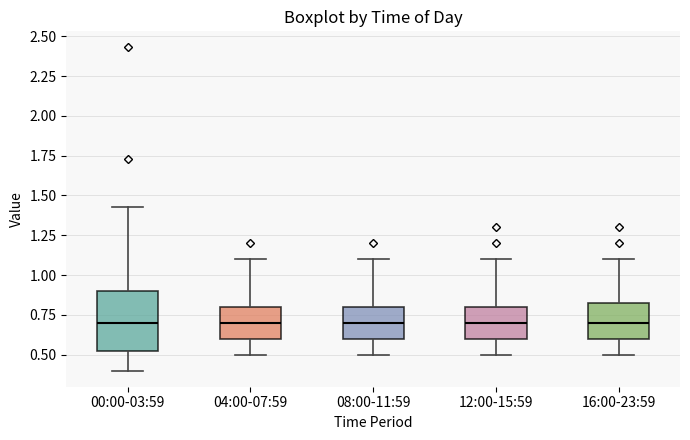

Reading left to right, read every box against the y-axis: the position of its median line, the range the box covers, and the ends of its whiskers. The values are not printed on the chart, so give them approximately, as read against the axis.

00:00-03:59: median 0.70, box 0.50 to 0.90, whiskers 0.40 to 1.45
04:00-07:59: median 0.70, box 0.60 to 0.80, whiskers 0.50 to 1.10
08:00-11:59: median 0.70, box 0.60 to 0.80, whiskers 0.50 to 1.10
12:00-15:59: median 0.70, box 0.60 to 0.80, whiskers 0.50 to 1.10
16:00-23:59: median 0.70, box 0.60 to 0.85, whiskers 0.50 to 1.10